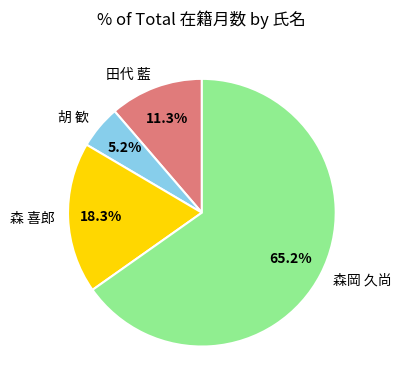

Is it true that 森 喜郎 is 18% of the pie?

True